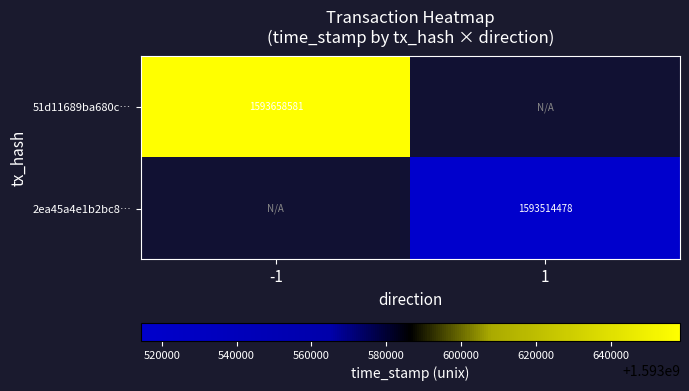

What is the sum of the 2ea45a4e1b2bc8… values at 1 and -1?

1593514478